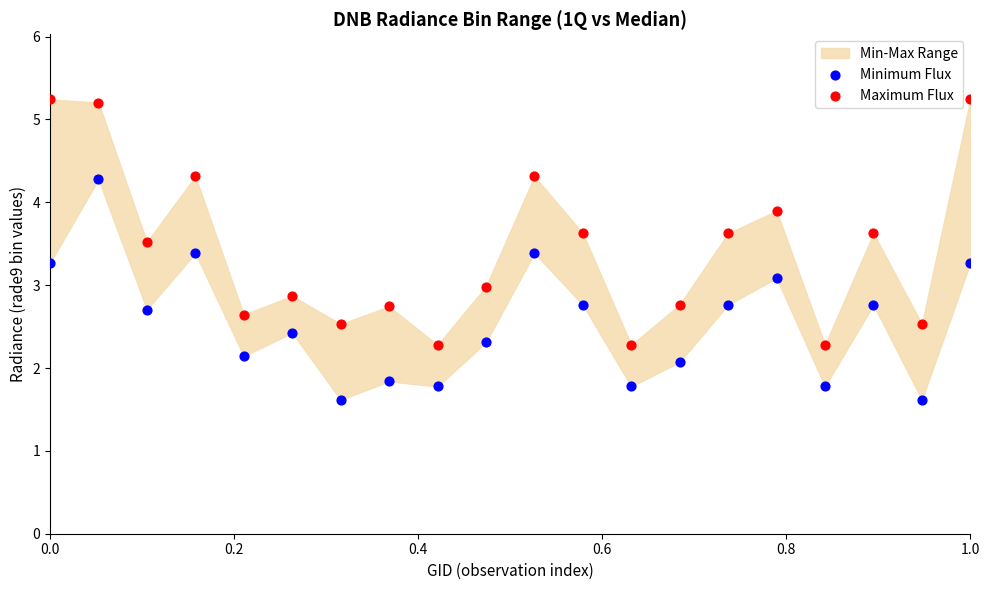

Across all data points, what is the range of X values (max minus min)?

1.0